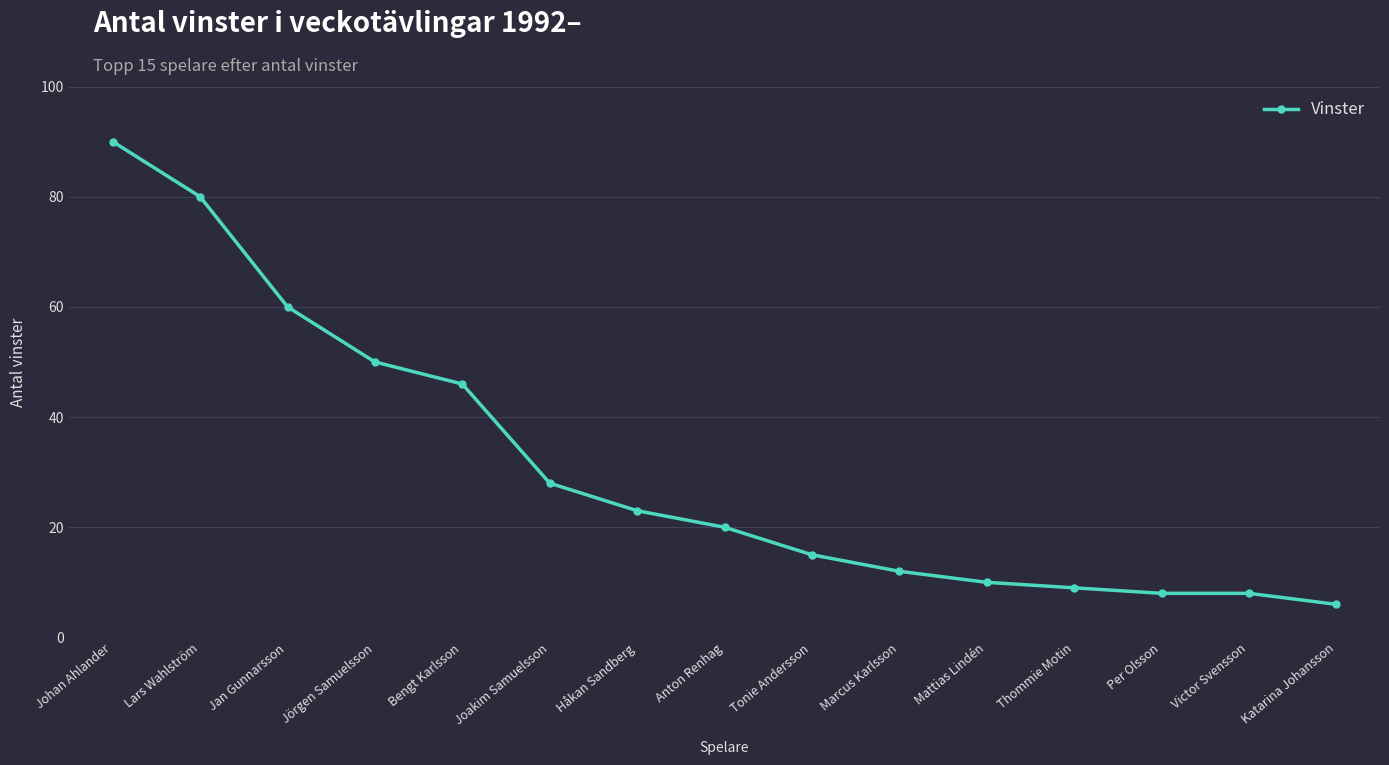

Which category has the lowest value across all series?

Katarina Johansson